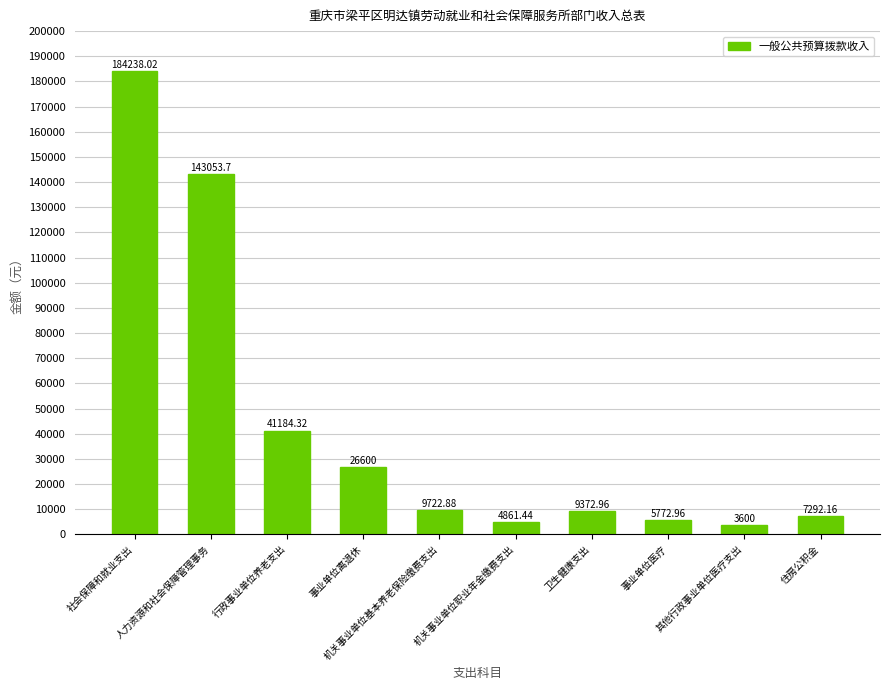

Reading left to right, extract all data points from this chart.

184238.0	143053.7	41184.3	26600.0	9722.9	4861.4	9373.0	5773.0	3600.0	7292.2